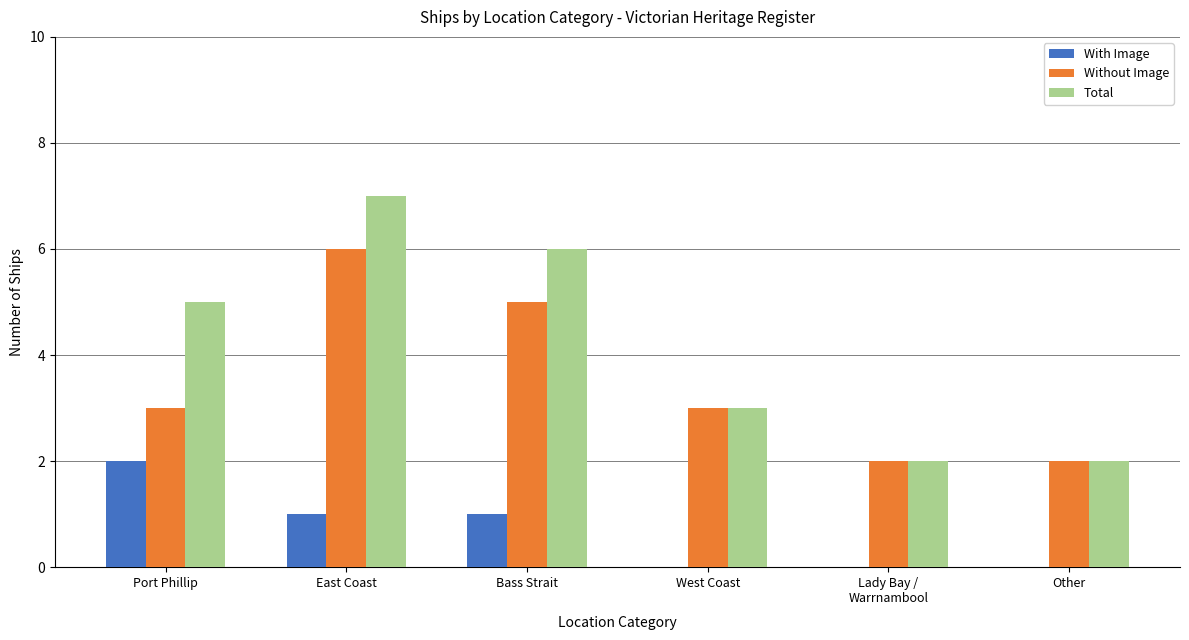

Reading left to right, what are all the values shown in this chart?

With Image: Port Phillip=2	East Coast=1	Bass Strait=1	West Coast=0	Lady Bay /
Warrnambool=0	Other=0
Without Image: Port Phillip=3	East Coast=6	Bass Strait=5	West Coast=3	Lady Bay /
Warrnambool=2	Other=2
Total: Port Phillip=5	East Coast=7	Bass Strait=6	West Coast=3	Lady Bay /
Warrnambool=2	Other=2